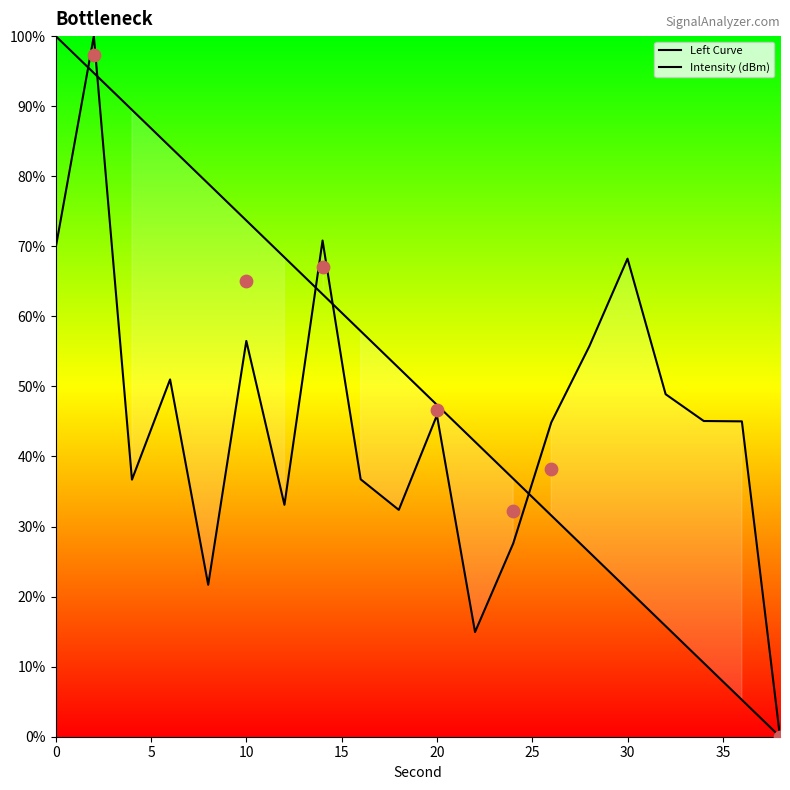

What are all the series names shown in the legend?

Left Curve, Intensity (dBm)